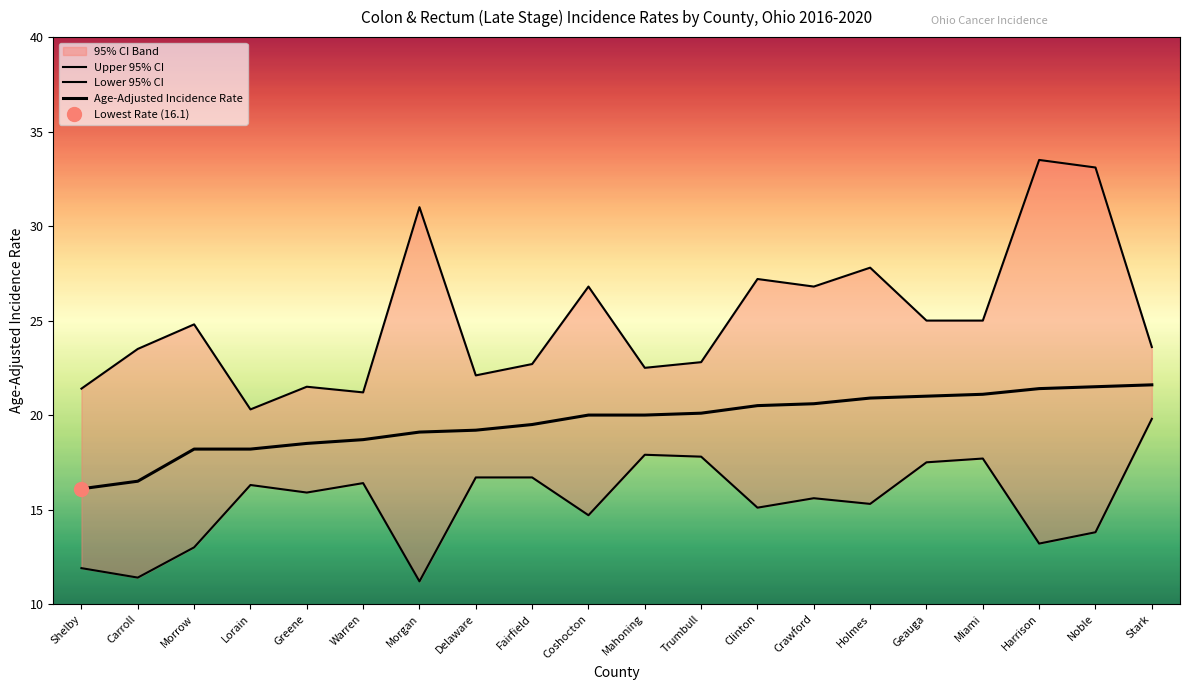

Reading left to right, transcribe all the data shown in this chart.

Upper 95% CI: 21.4	23.5	24.8	20.3	21.5	21.2	31.0	22.1	22.7	26.8	22.5	22.8	27.2	26.8	27.8	25.0	25.0	33.5	33.1	23.6
Lower 95% CI: 11.9	11.4	13.0	16.3	15.9	16.4	11.2	16.7	16.7	14.7	17.9	17.8	15.1	15.6	15.3	17.5	17.7	13.2	13.8	19.8
Age-Adjusted Incidence Rate: 16.1	16.5	18.2	18.2	18.5	18.7	19.1	19.2	19.5	20.0	20.0	20.1	20.5	20.6	20.9	21.0	21.1	21.4	21.5	21.6